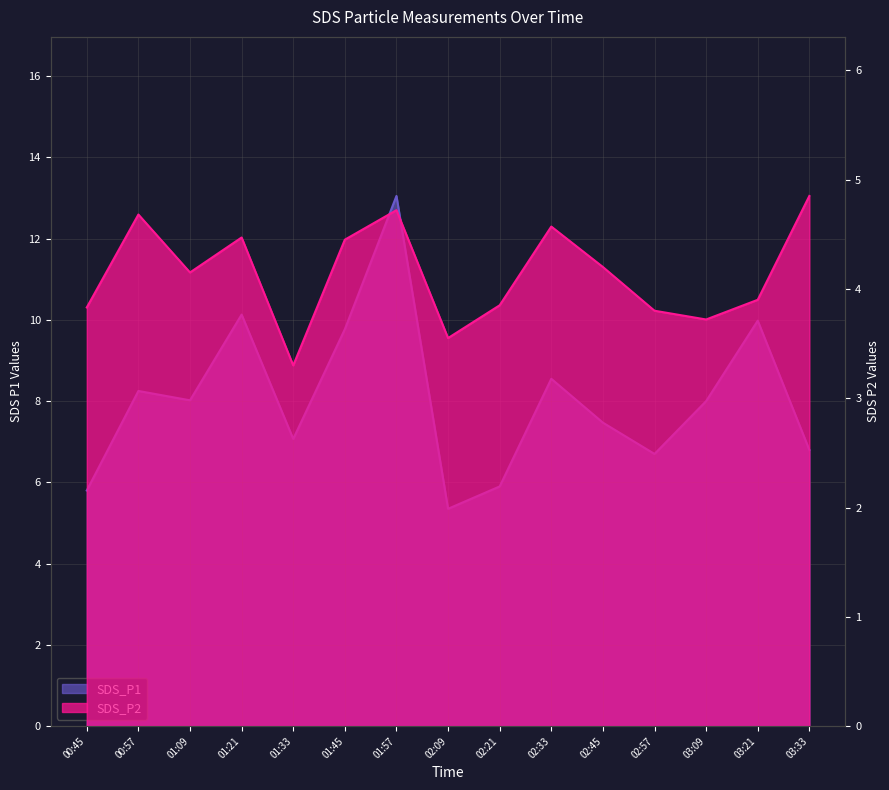

How many interior local peaks does the SDS_P1 series have?

5